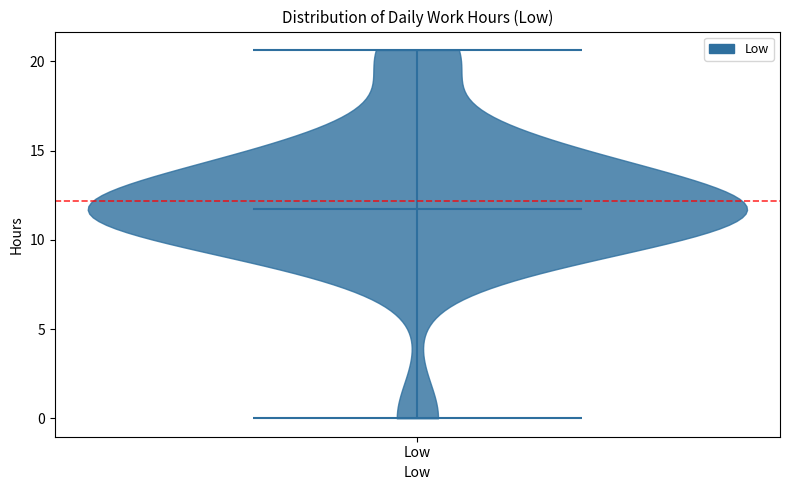

Read this violin plot against the y-axis: where its median line is, and the lowest and highest points the violin reaches. The values are not printed on the chart, so give them approximately, as read against the axis.

median line 11.5, lowest point 0.0, highest point 20.5